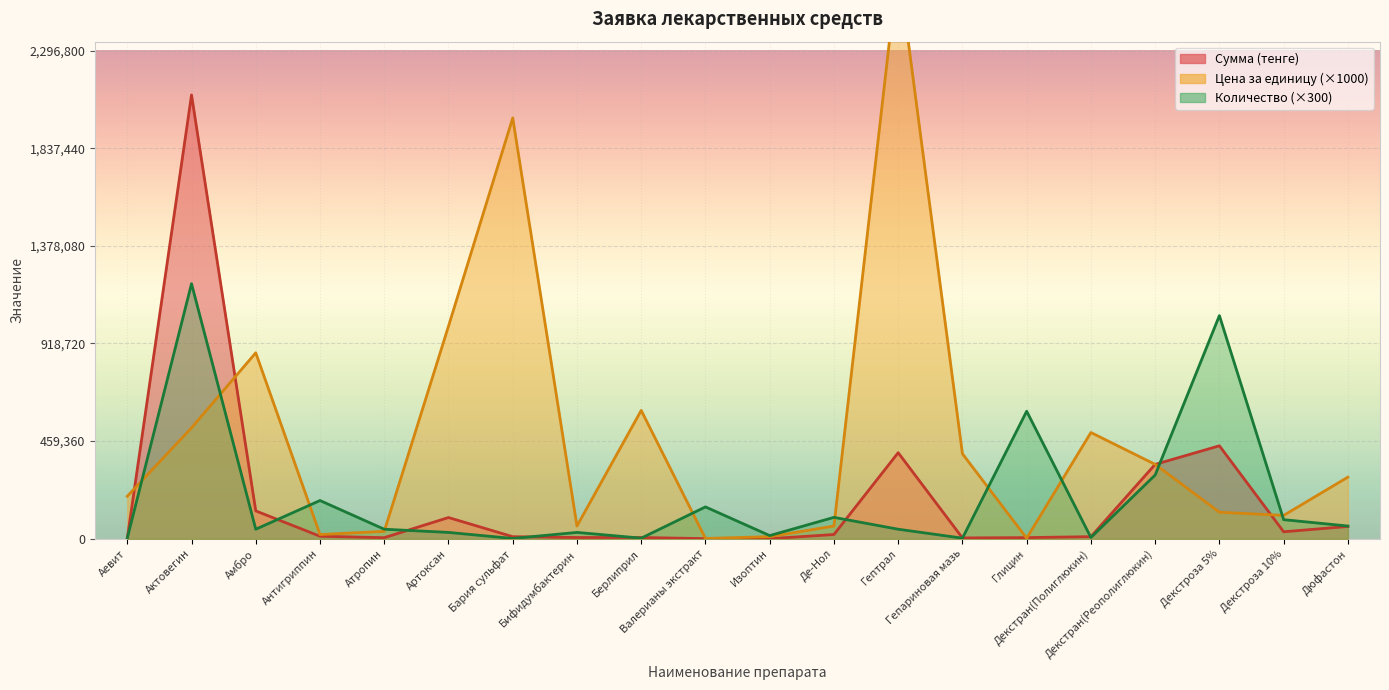

True or false: Цена за единицу and Сумма (тенге) intersect in this chart.

True